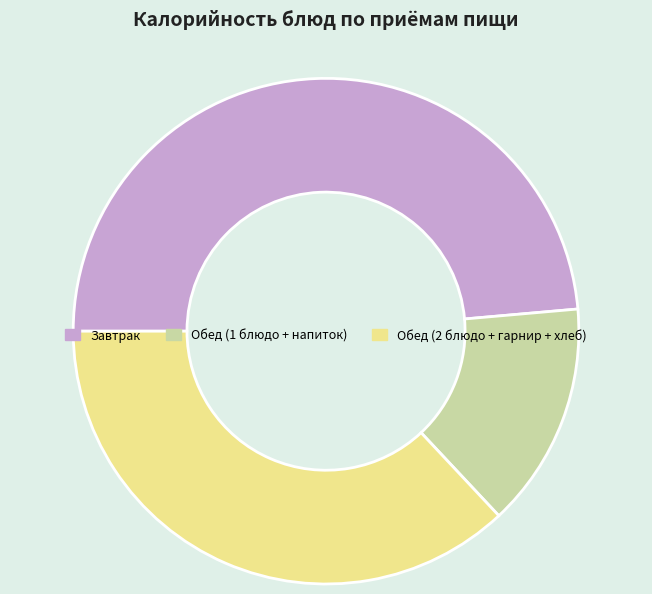

Between Обед (2 блюдо + гарнир + хлеб) and Обед (1 блюдо + напиток), which is larger?

Обед (2 блюдо + гарнир + хлеб)